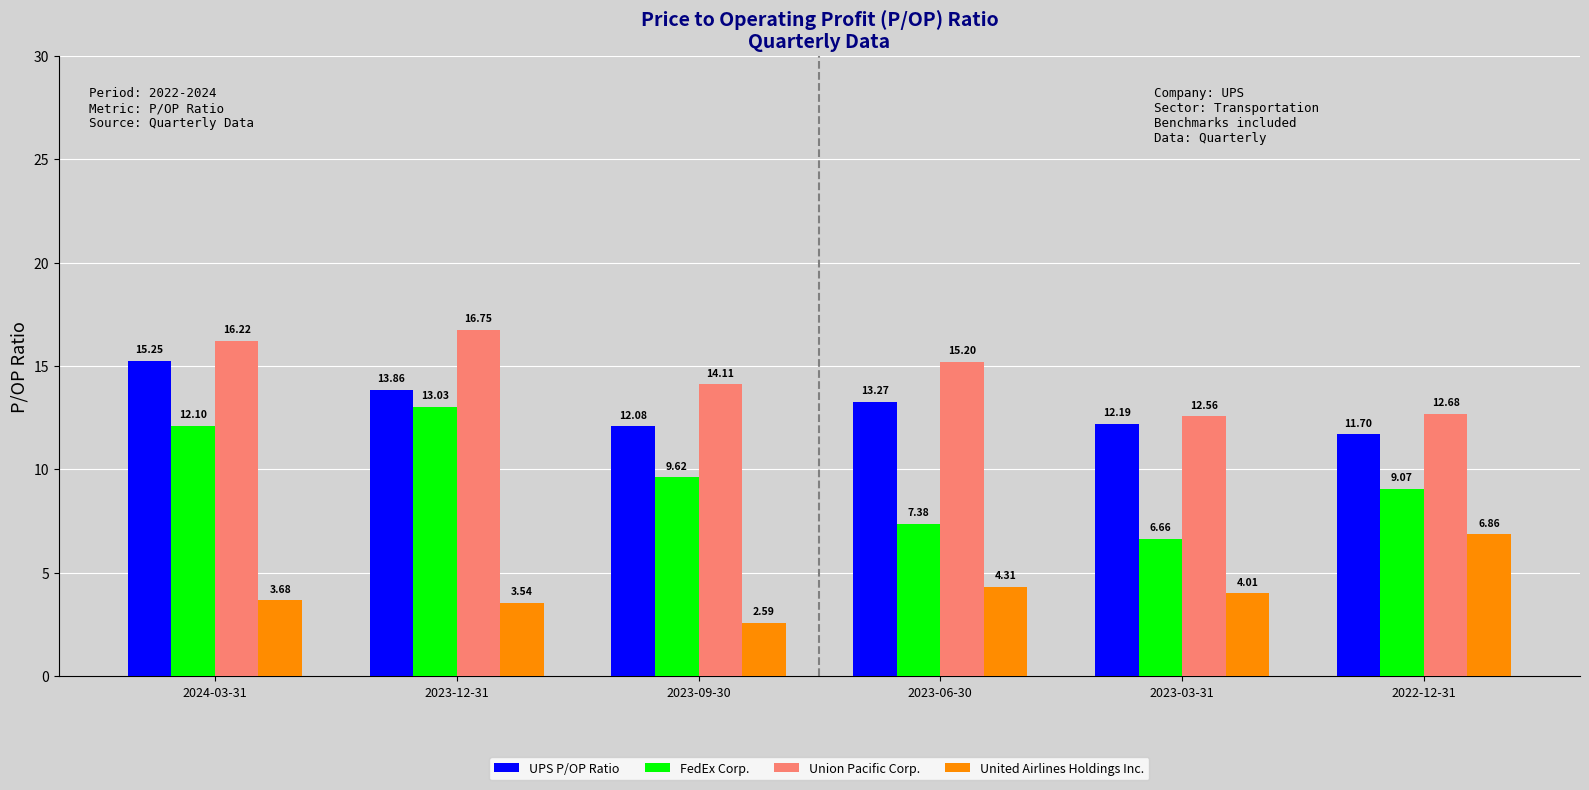

Which series has the largest range (max minus min)?

FedEx Corp.